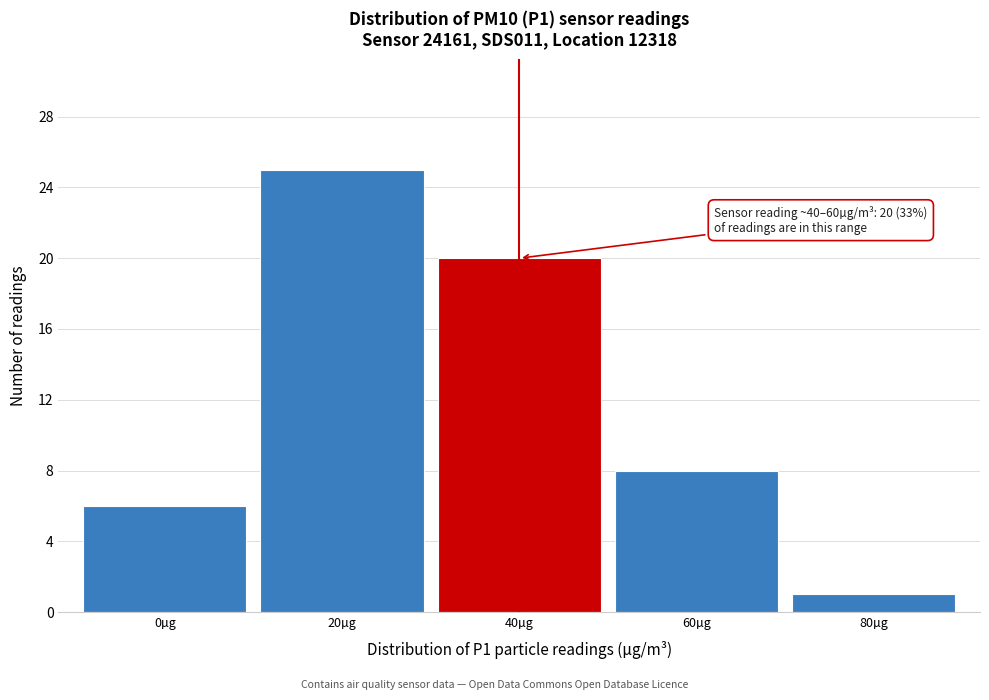

Reading left to right, list all the values displayed in this chart.

0µg=6	20µg=25	40µg=20	60µg=8	80µg=1